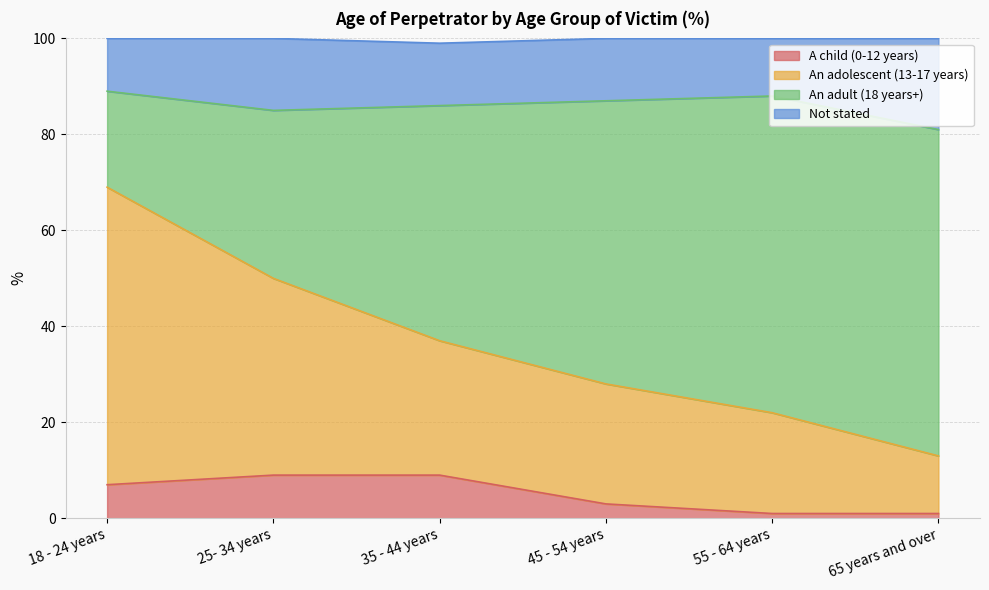

True or false: A child (0-12 years) and An adolescent (13-17 years) cross at least once.

False